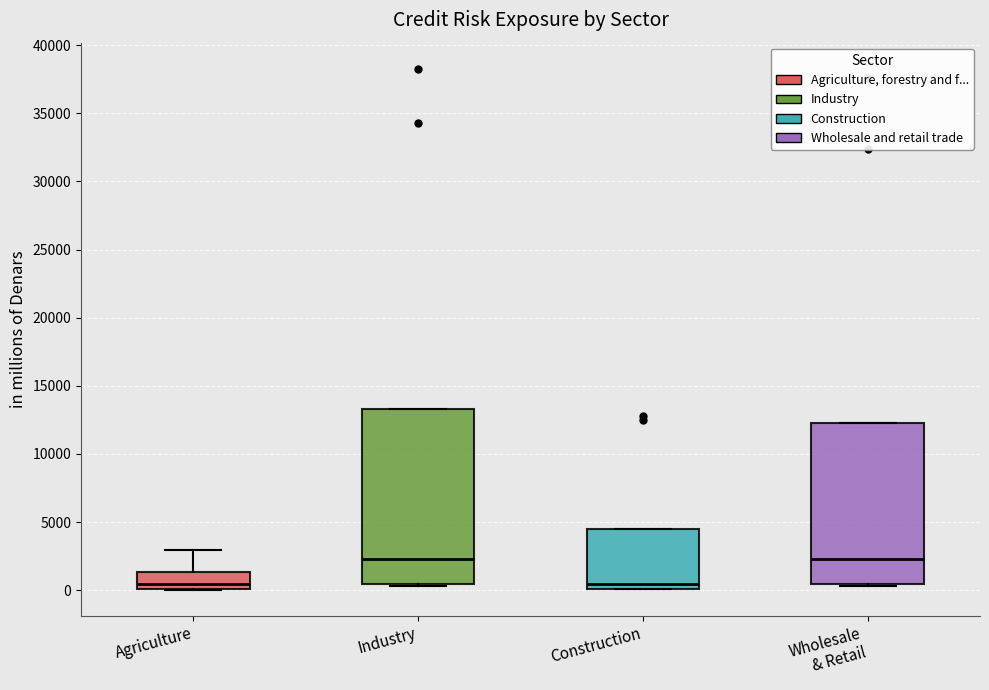

Where is the upper edge of the box for Construction on the y-axis? The values are not printed on the chart, so give them approximately, as read against the axis.

4500